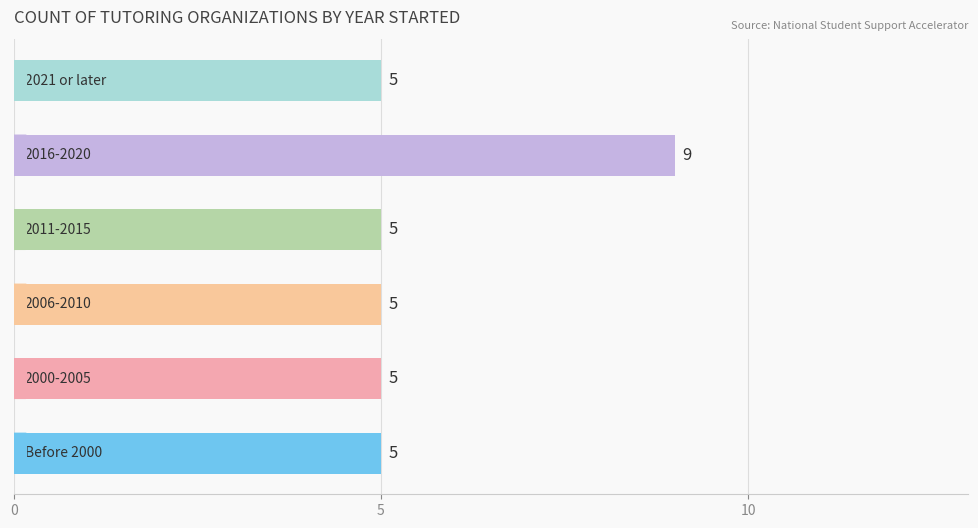

Count the values in the range 5 to 6.

5